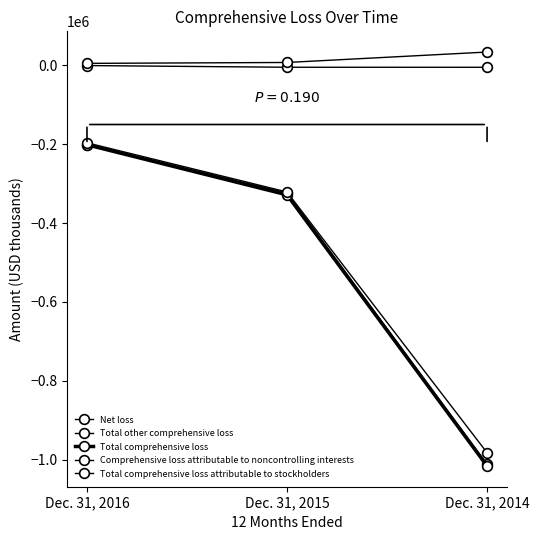

How many lines are shown in the chart?

5